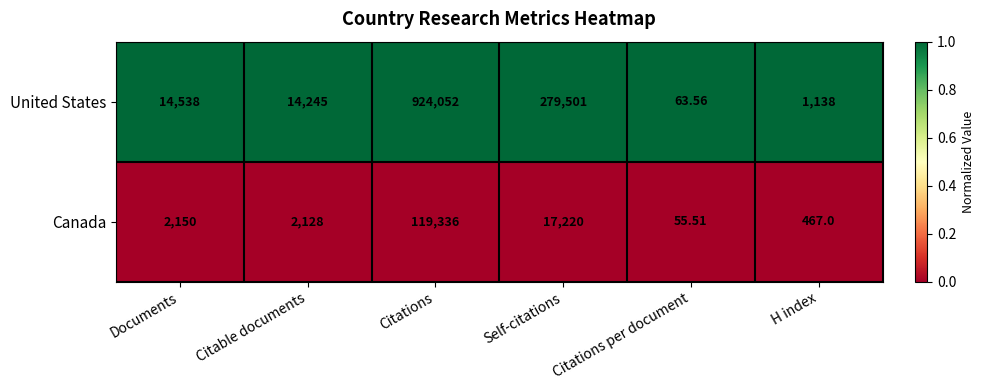

Rank the series at Citations from highest to lowest value.

United States, Canada